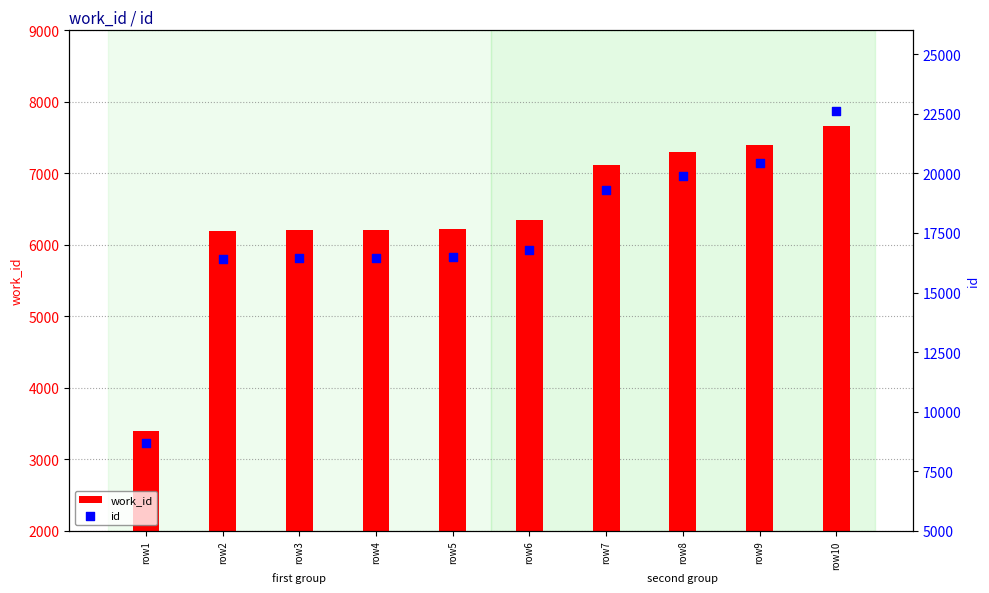

Which series contains the lowest Y value?

work_id